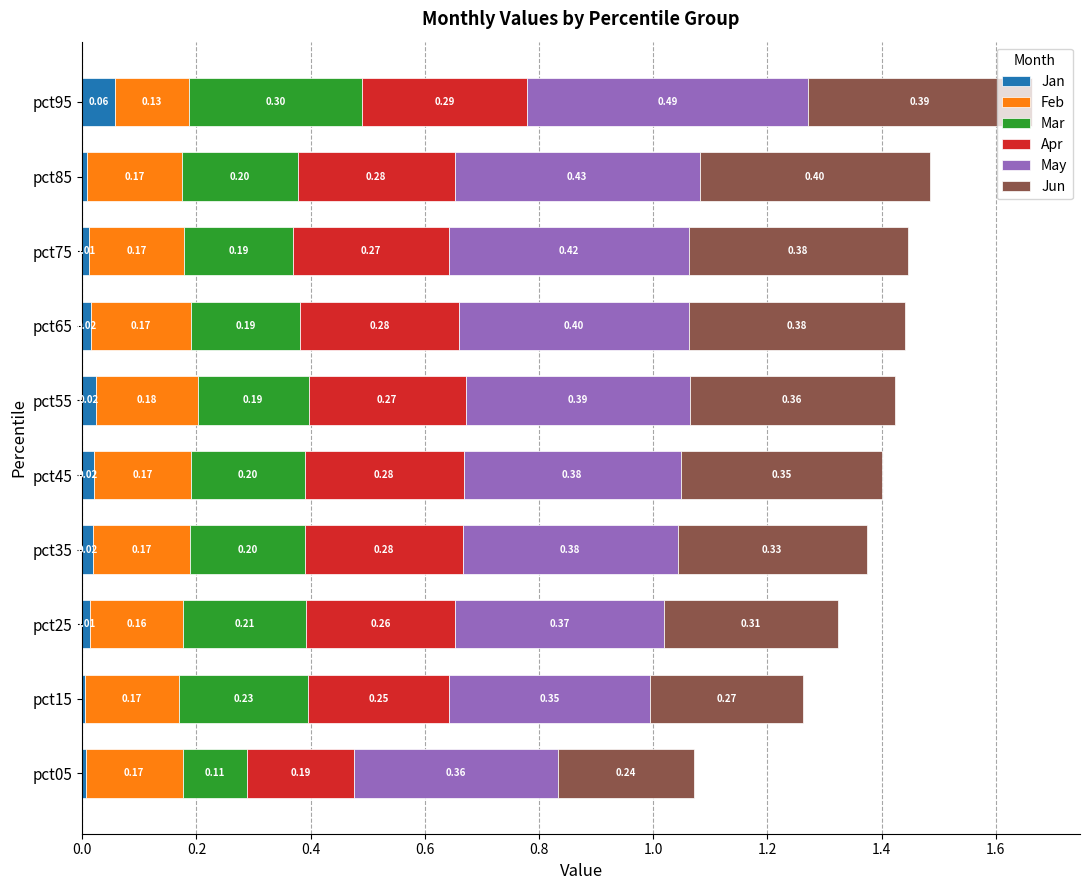

At which category is the sum across all series the highest?

pct95